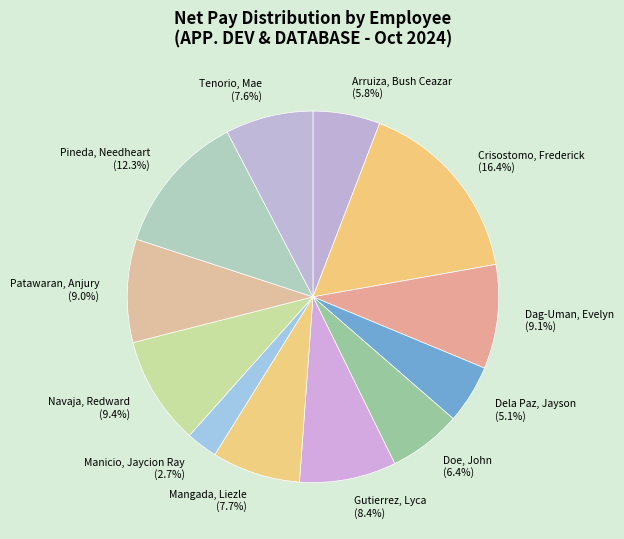

What is the smallest slice in the pie chart?

Manicio, Jaycion Ray